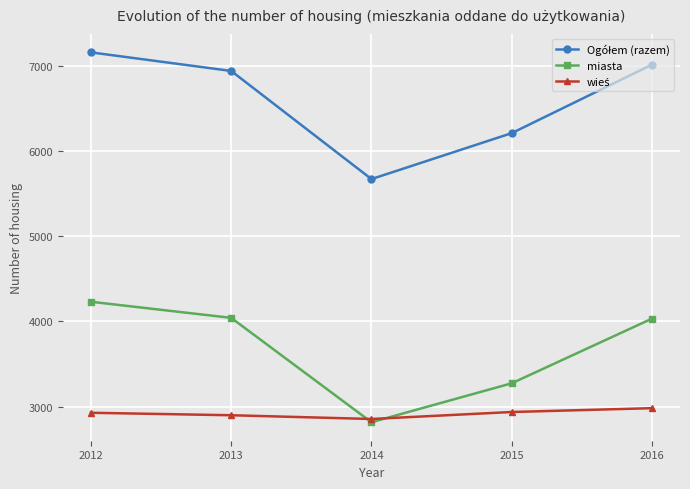

What is the greatest value displayed?

7157